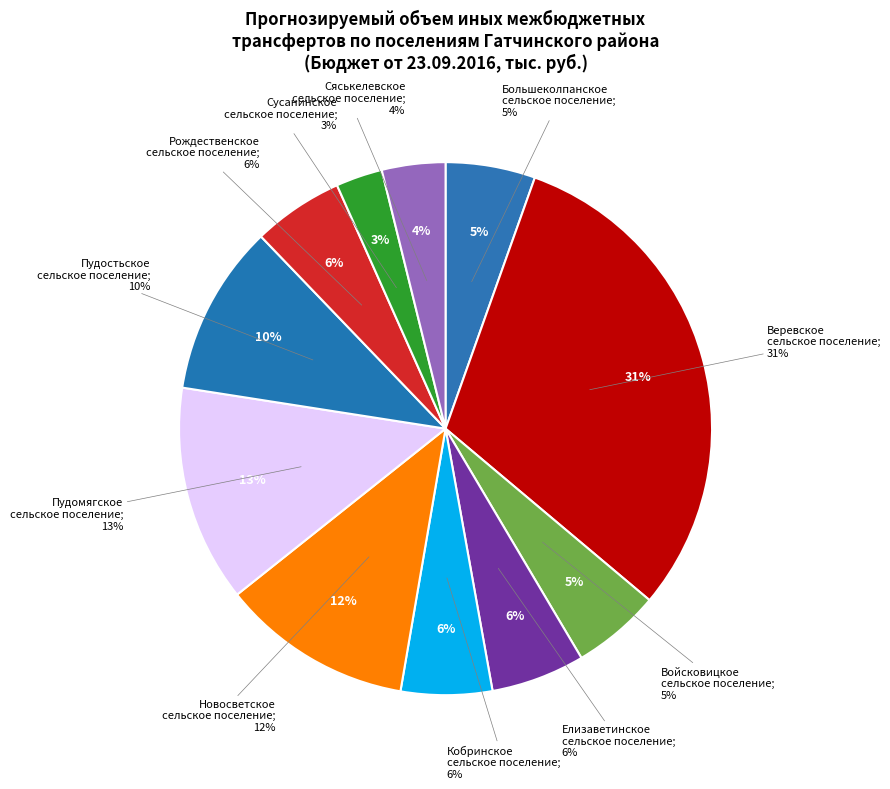

Does any single category account for the majority?

No